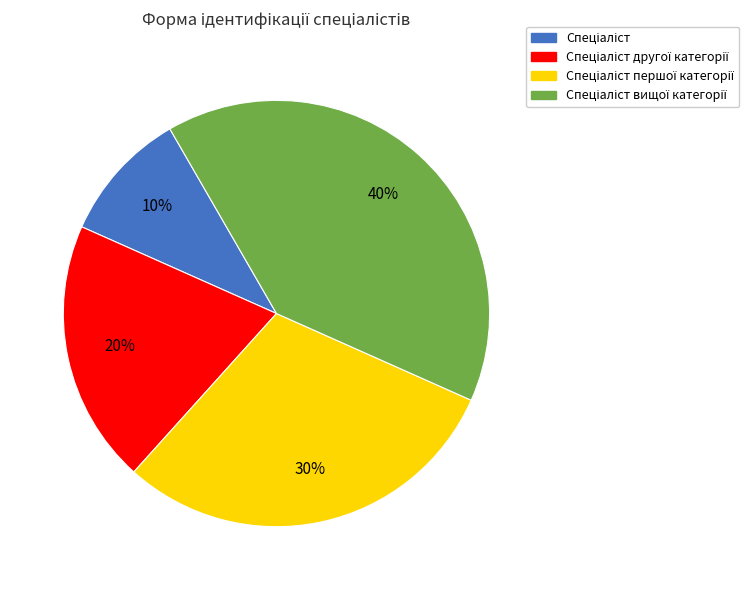

Is there any slice that represents more than half of the pie?

No